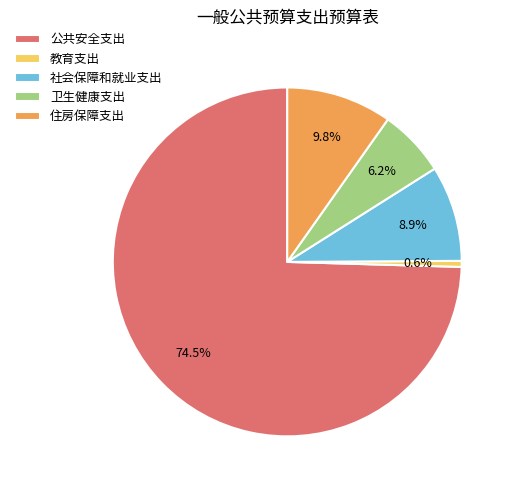

Which category has the smallest portion of the pie?

教育支出